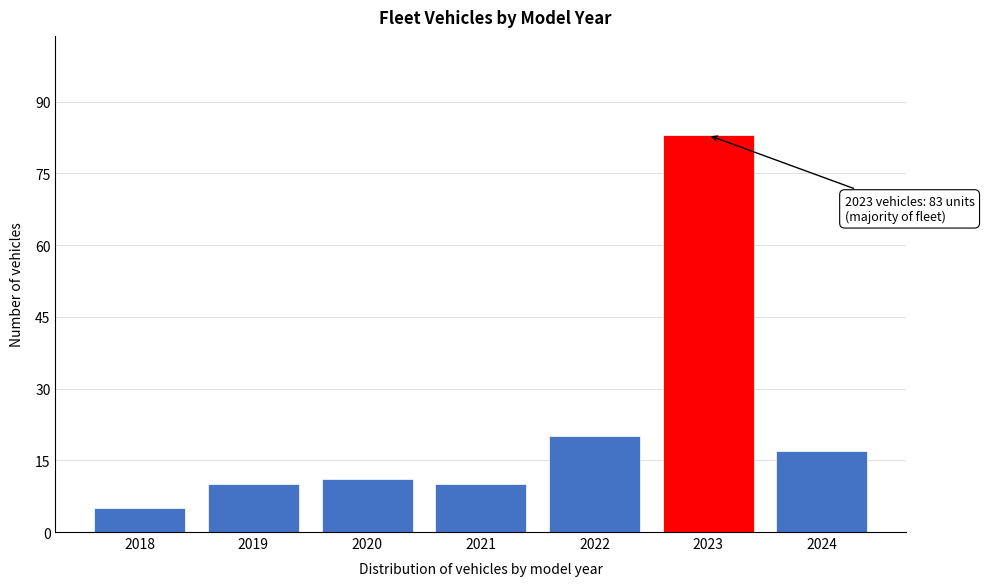

Reading left to right, list all the values displayed in this chart.

2018=5	2019=10	2020=11	2021=10	2022=20	2023=83	2024=17